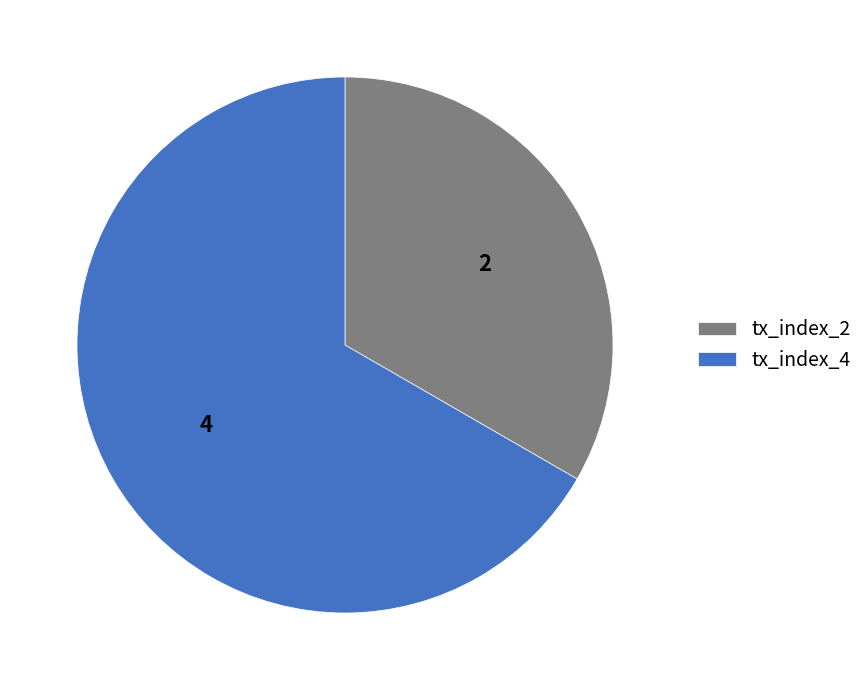

What is the majority slice?

tx_index_4